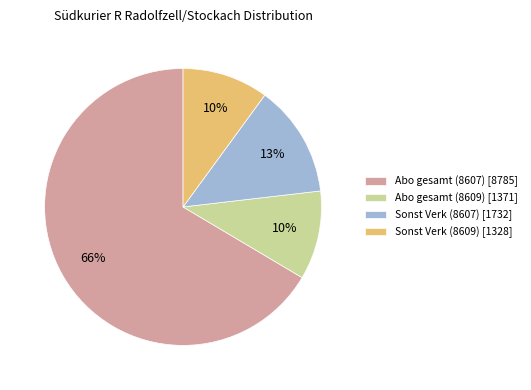

Approximately how many times larger is the value at Sonst Verk (8607) compared to Abo gesamt (8607)?

0.2